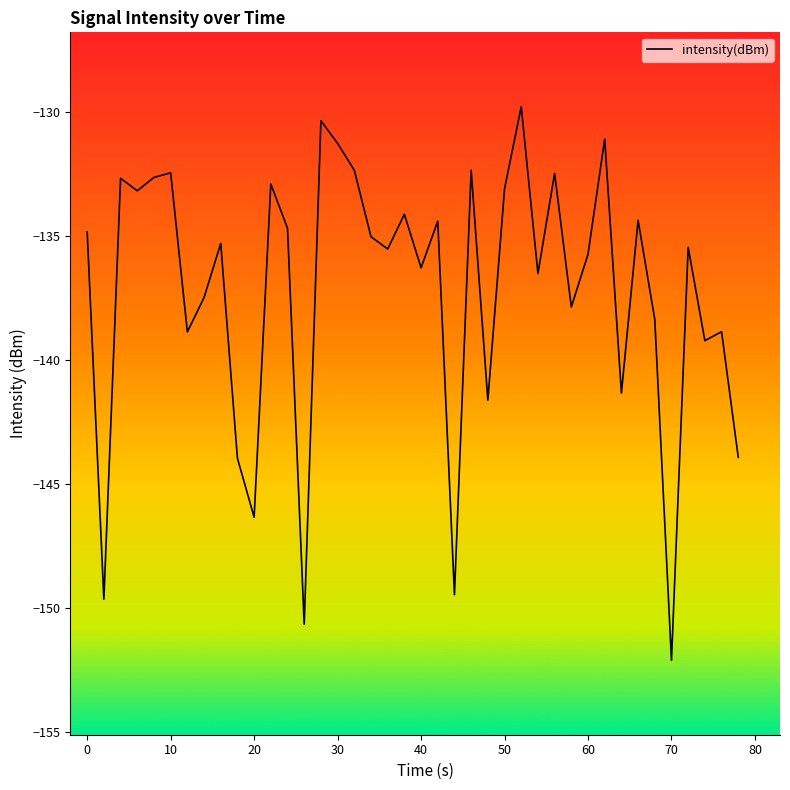

What is the minimum value shown in the chart?

-152.1